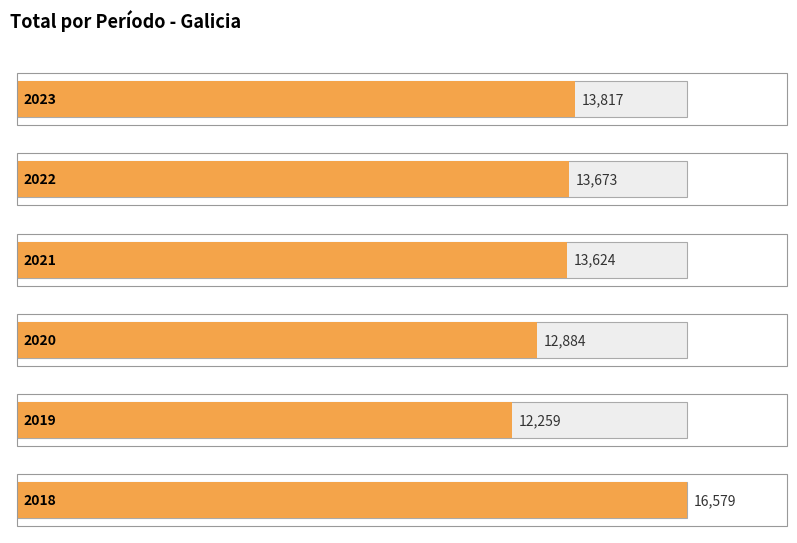

What is the value of the 1st bar from the left?

13817